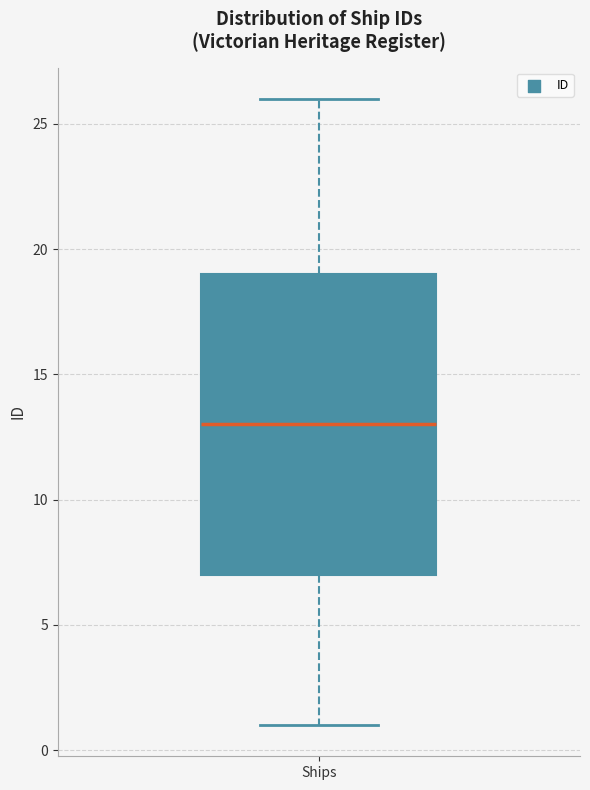

Read this box plot against the y-axis: the position of the median line, the range covered by the box, and the ends of both whiskers. The values are not printed on the chart, so give them approximately, as read against the axis.

median 13, box 7 to 19, whiskers 1 to 26